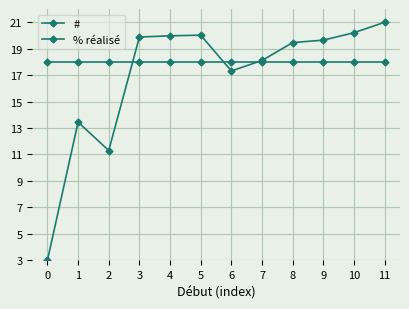

What is the value of the # point at the 5th from the left?

20.0